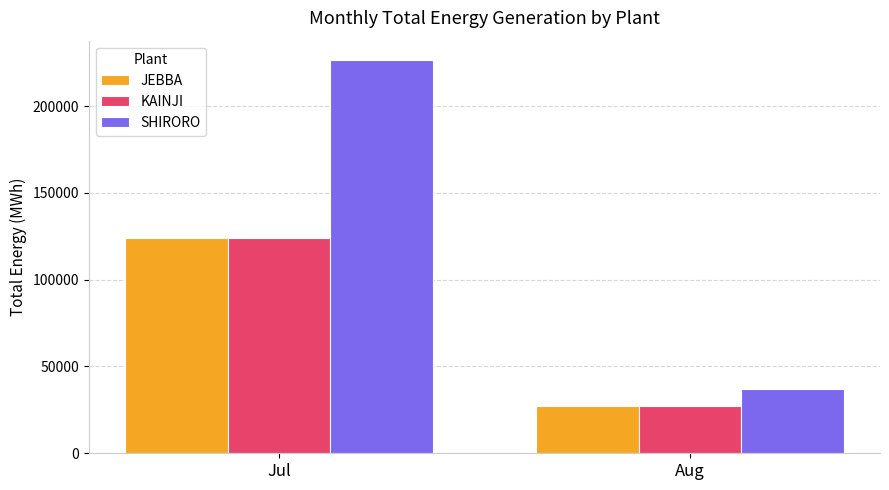

List the labels in order of SHIRORO value, smallest first.

Aug, Jul